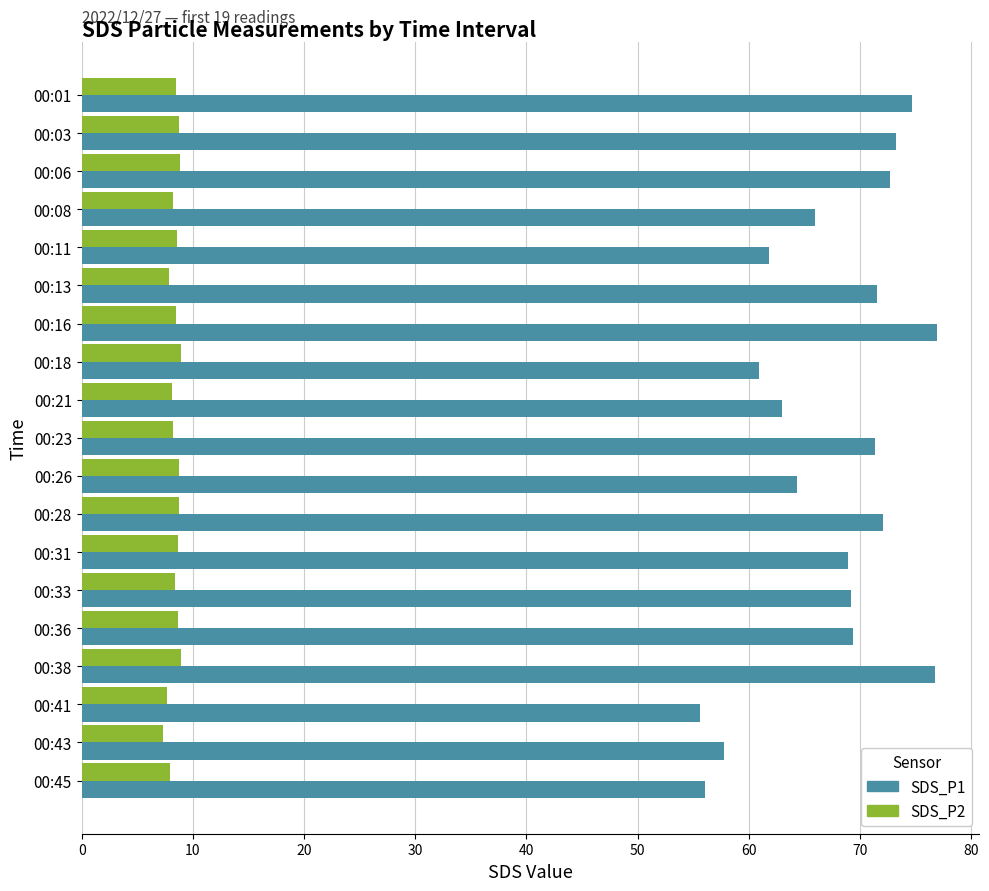

Between 00:16 and 00:43, which series saw the biggest shift?

SDS_P1